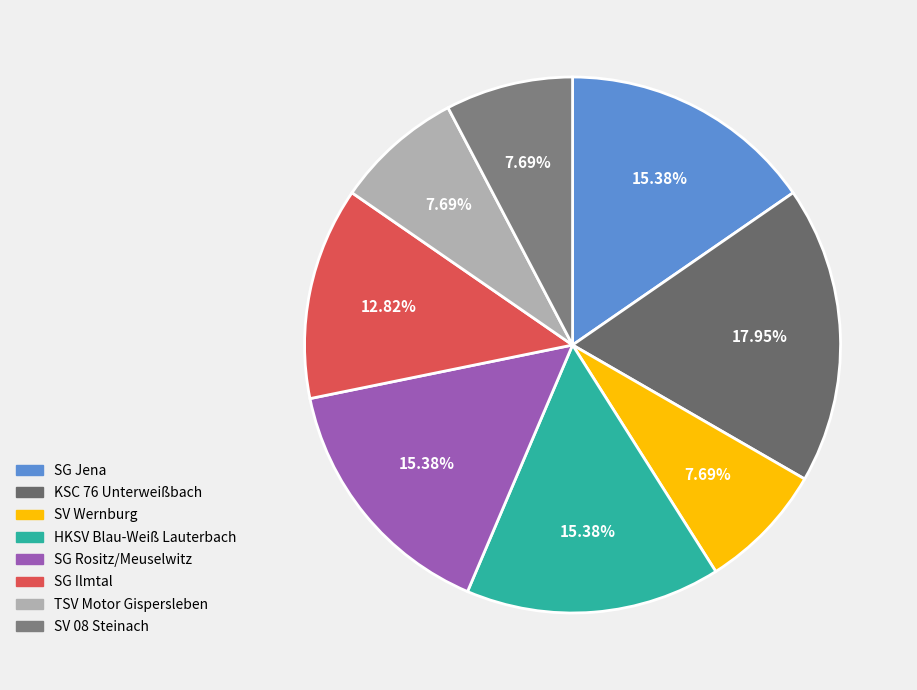

Does HKSV Blau-Weiß Lauterbach account for over 50% of the chart?

No